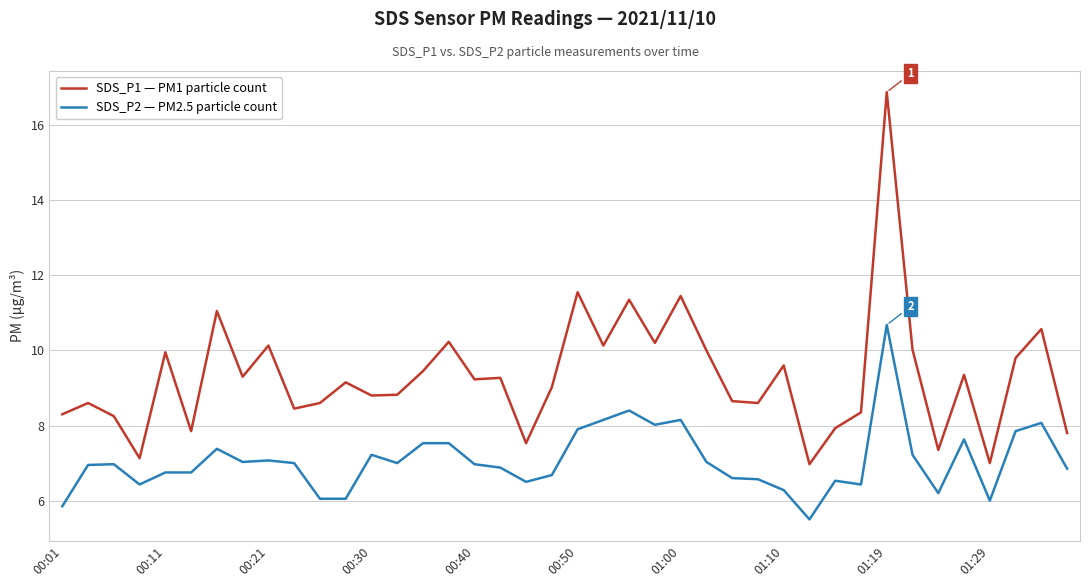

True or false: SDS_P1 — PM1 particle count and SDS_P2 — PM2.5 particle count intersect in this chart.

False